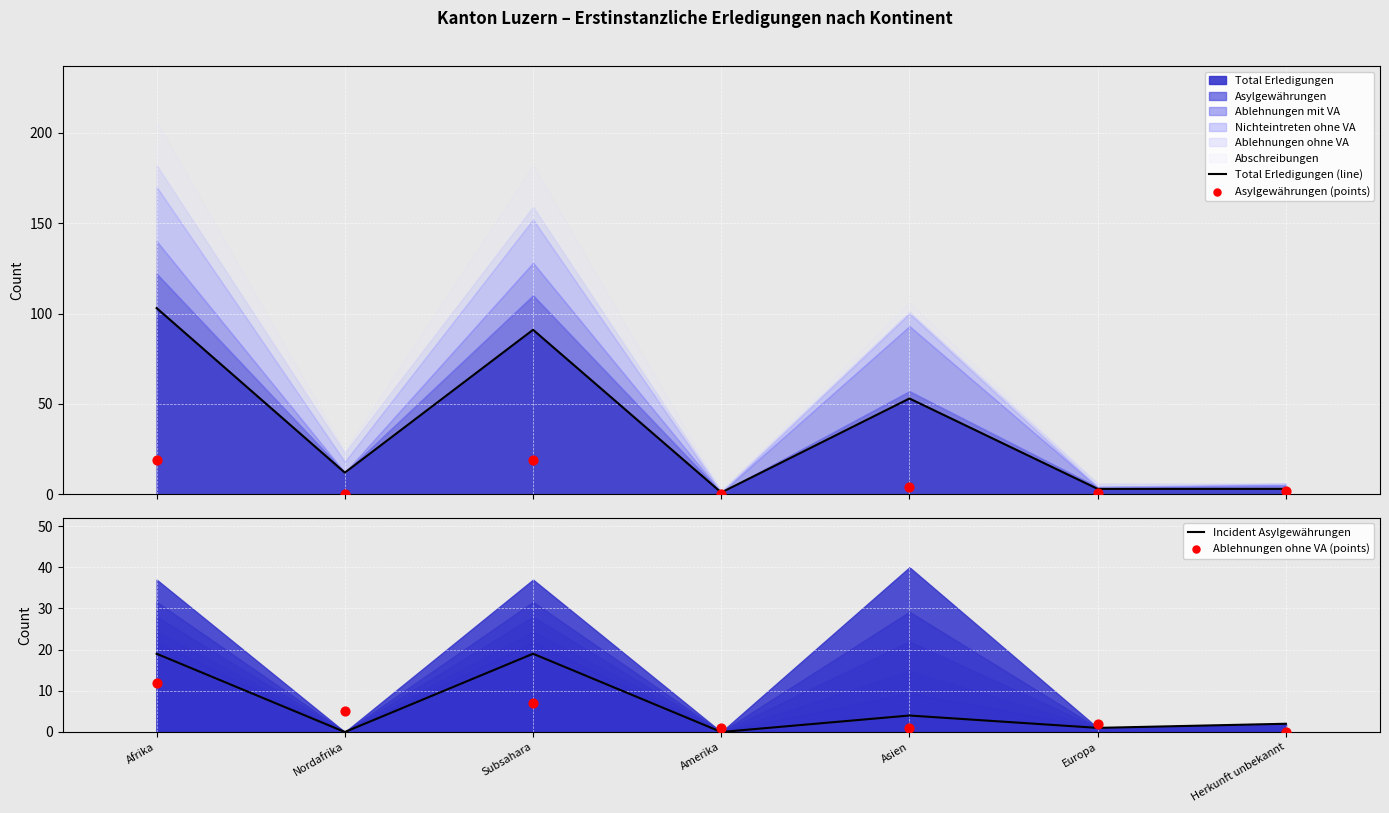

Which series has the largest total across all categories?

Total Erledigungen (line)